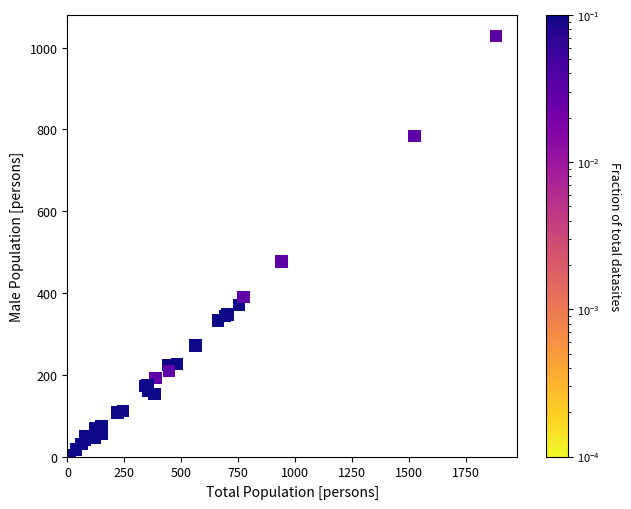

What Y value in the scatter plot is closest to 516?

477